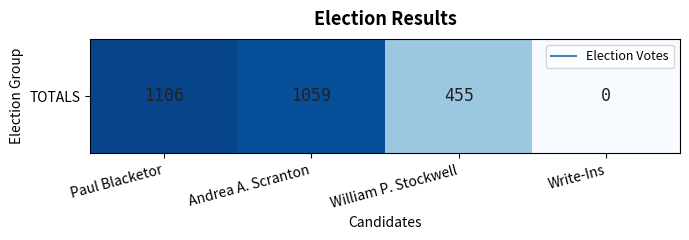

What is the sum of the values at Write-Ins and Paul Blacketor?

1106